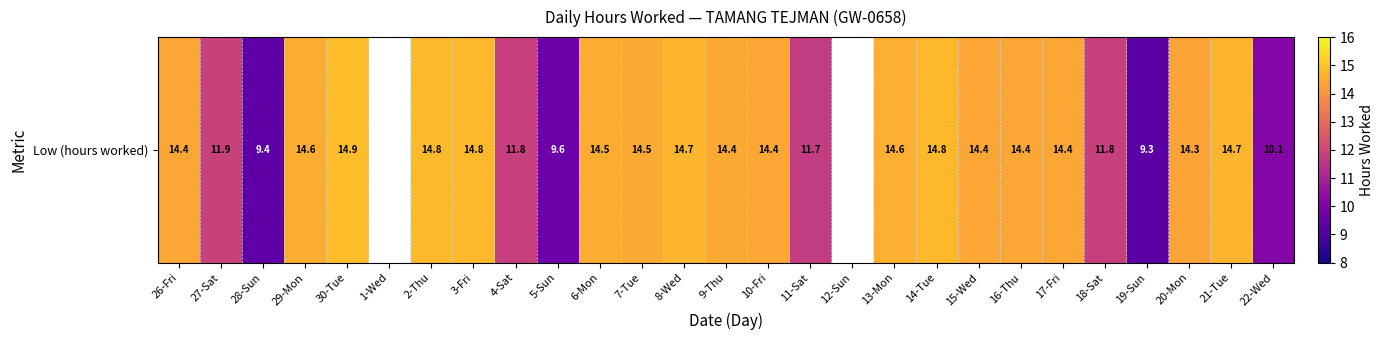

Reading left to right, list all the values displayed in this chart.

14.4	11.9	9.4	14.6	14.9	0.0	14.8	14.8	11.8	9.6	14.5	14.5	14.7	14.4	14.4	11.7	0.0	14.6	14.8	14.4	14.4	14.4	11.8	9.3	14.3	14.7	10.1